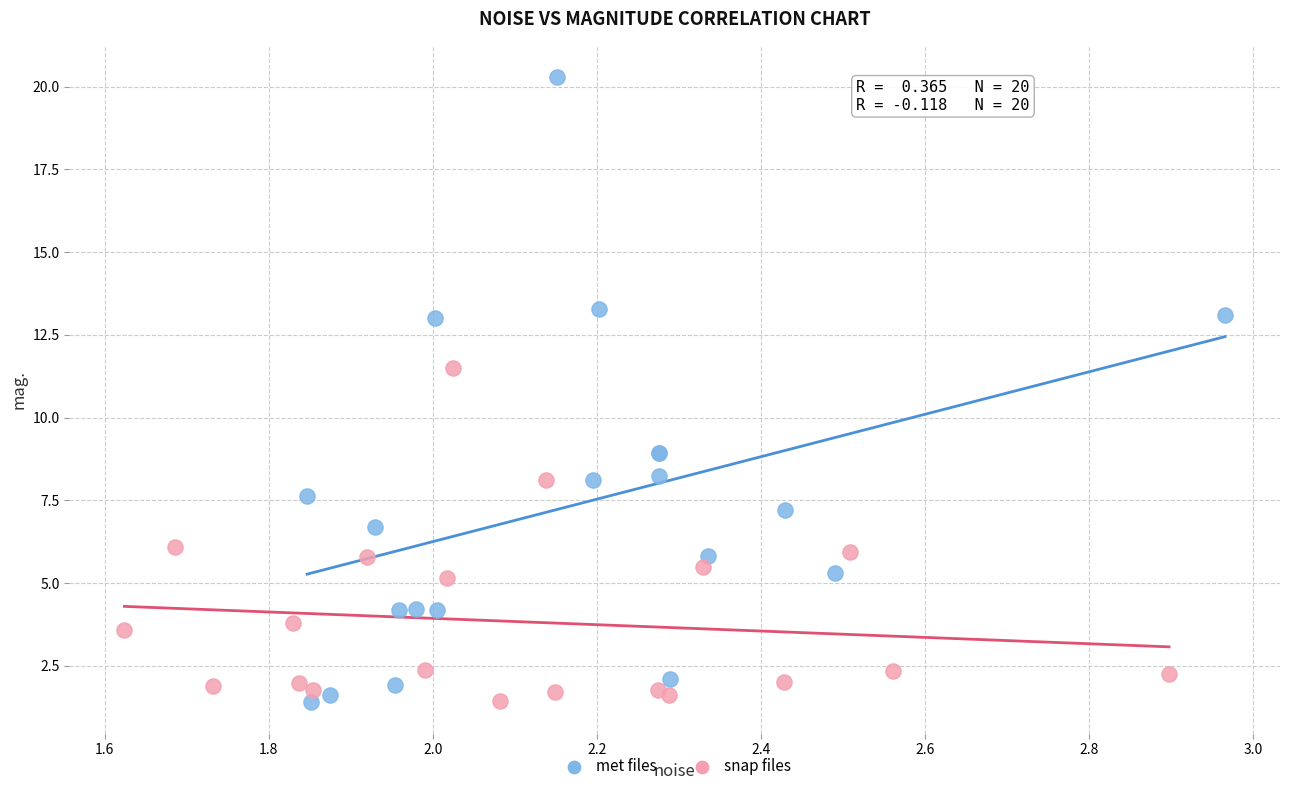

Which series reaches the maximum Y coordinate?

met files